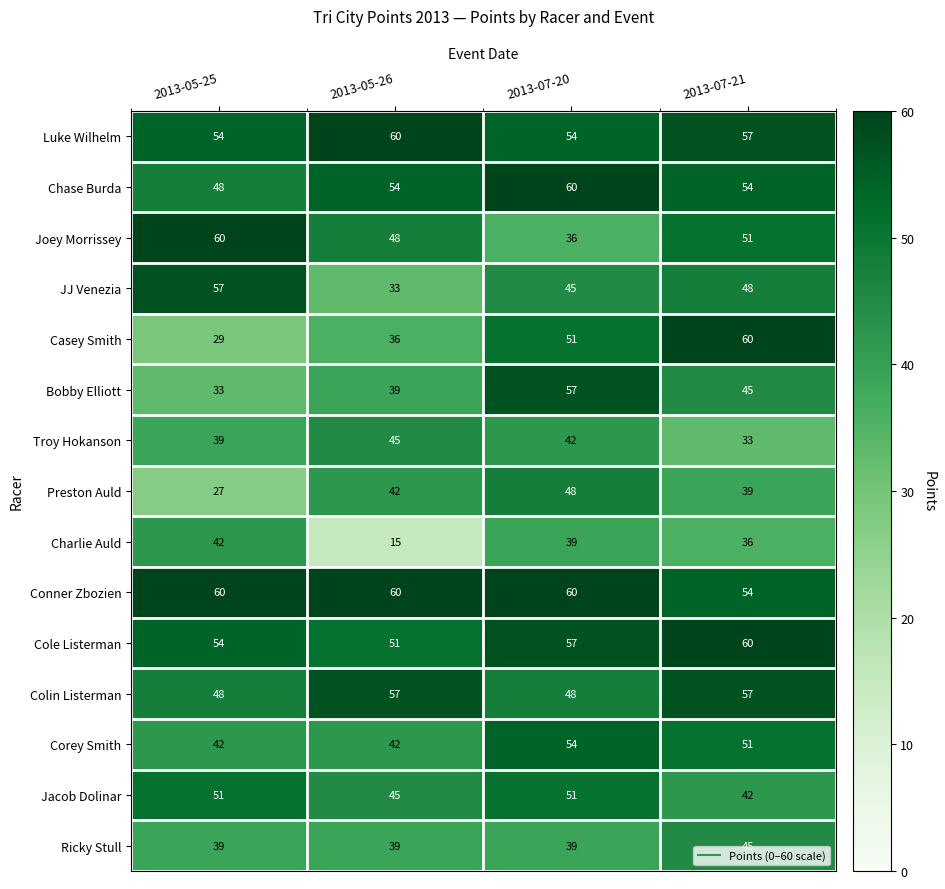

Rank the categories by Joey Morrissey value from highest to lowest.

2013-05-25, 2013-07-21, 2013-05-26, 2013-07-20